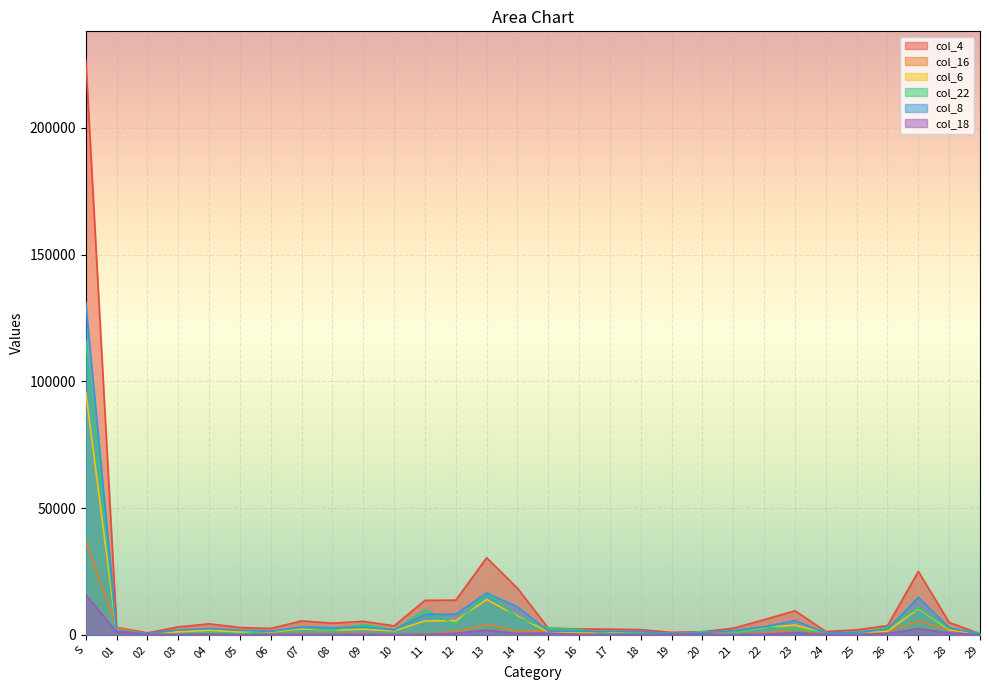

Where does the col_6 series first go above 1487?

S